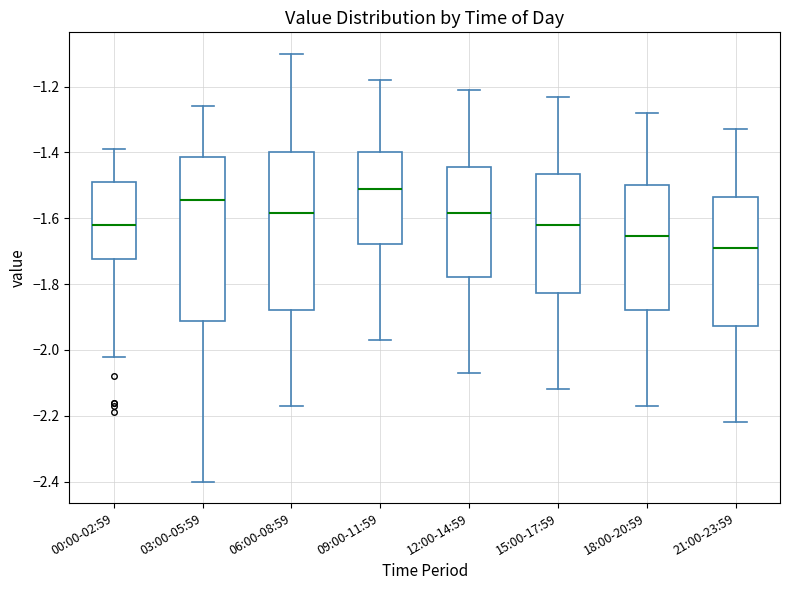

Reading left to right, transcribe this box plot: for each box, give where its median line is, the range the box spans, and where its two whiskers end, as read against the y-axis. The values are not printed on the chart, so give them approximately, as read against the axis.

00:00-02:59: median -1.62, box -1.72 to -1.48, whiskers -2.02 to -1.38
03:00-05:59: median -1.54, box -1.92 to -1.42, whiskers -2.40 to -1.26
06:00-08:59: median -1.58, box -1.88 to -1.40, whiskers -2.16 to -1.10
09:00-11:59: median -1.50, box -1.68 to -1.40, whiskers -1.96 to -1.18
12:00-14:59: median -1.58, box -1.78 to -1.44, whiskers -2.06 to -1.20
15:00-17:59: median -1.62, box -1.82 to -1.46, whiskers -2.12 to -1.22
18:00-20:59: median -1.66, box -1.88 to -1.50, whiskers -2.16 to -1.28
21:00-23:59: median -1.68, box -1.92 to -1.54, whiskers -2.22 to -1.32